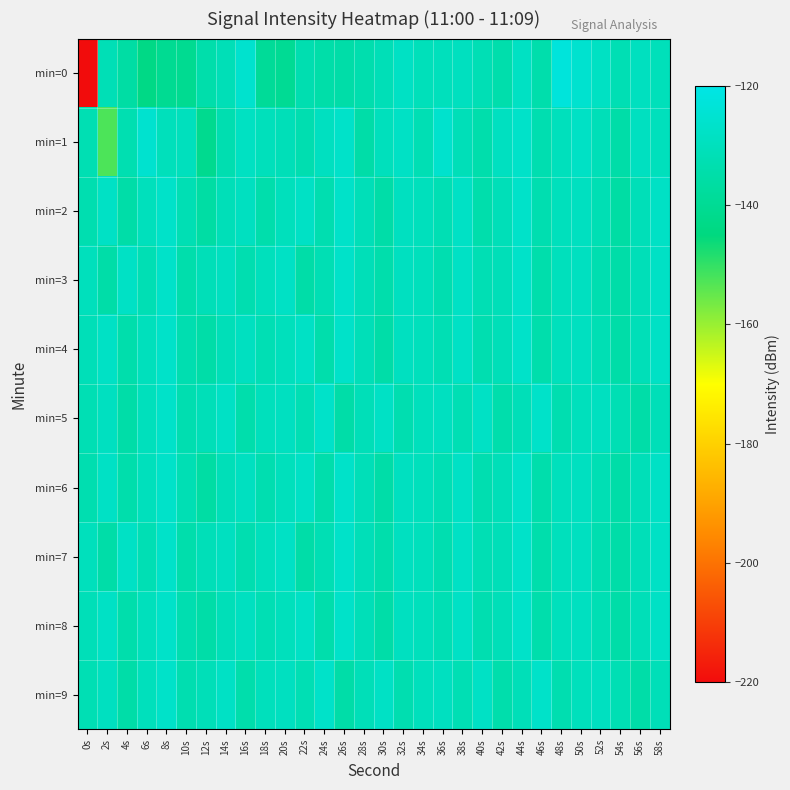

Reading left to right, list all the values displayed in this chart.

min=0: 0s=-220.4	2s=-131.6	4s=-135.8	6s=-143.2	8s=-140.3	10s=-140.6	12s=-134.3	14s=-131.4	16s=-125.7	18s=-138.9	20s=-140.0	22s=-133.3	24s=-134.7	26s=-134.9	28s=-133.7	30s=-131.5	32s=-128.2	34s=-130.7	36s=-130.1	38s=-129.4	40s=-131.8	42s=-134.1	44s=-128.4	46s=-134.0	48s=-122.5	50s=-125.6	52s=-128.3	54s=-132.1	56s=-129.3	58s=-130.6
min=1: 0s=-132.2	2s=-152.5	4s=-132.9	6s=-125.4	8s=-130.5	10s=-129.9	12s=-141.2	14s=-133.2	16s=-128.7	18s=-130.5	20s=-131.0	22s=-133.0	24s=-129.0	26s=-127.0	28s=-135.0	30s=-130.0	32s=-128.0	34s=-132.0	36s=-126.0	38s=-131.0	40s=-134.0	42s=-129.0	44s=-127.0	46s=-133.0	48s=-130.0	50s=-128.0	52s=-131.0	54s=-135.0	56s=-129.0	58s=-130.0
min=2: 0s=-133.0	2s=-128.0	4s=-135.0	6s=-130.0	8s=-127.0	10s=-132.0	12s=-136.0	14s=-131.0	16s=-129.0	18s=-134.0	20s=-130.0	22s=-128.0	24s=-133.0	26s=-127.0	28s=-131.0	30s=-135.0	32s=-129.0	34s=-130.0	36s=-132.0	38s=-128.0	40s=-134.0	42s=-131.0	44s=-127.0	46s=-133.0	48s=-130.0	50s=-129.0	52s=-132.0	54s=-136.0	56s=-131.0	58s=-128.0
min=3: 0s=-130.0	2s=-135.0	4s=-128.0	6s=-132.0	8s=-127.0	10s=-134.0	12s=-131.0	14s=-129.0	16s=-133.0	18s=-130.0	20s=-128.0	22s=-135.0	24s=-132.0	26s=-127.0	28s=-131.0	30s=-134.0	32s=-129.0	34s=-130.0	36s=-133.0	38s=-128.0	40s=-132.0	42s=-131.0	44s=-127.0	46s=-134.0	48s=-130.0	50s=-129.0	52s=-133.0	54s=-135.0	56s=-131.0	58s=-128.0
min=4: 0s=-131.0	2s=-128.0	4s=-134.0	6s=-130.0	8s=-127.0	10s=-133.0	12s=-135.0	14s=-131.0	16s=-129.0	18s=-132.0	20s=-130.0	22s=-128.0	24s=-134.0	26s=-127.0	28s=-131.0	30s=-135.0	32s=-129.0	34s=-130.0	36s=-132.0	38s=-128.0	40s=-133.0	42s=-131.0	44s=-127.0	46s=-134.0	48s=-130.0	50s=-129.0	52s=-132.0	54s=-135.0	56s=-131.0	58s=-128.0
min=5: 0s=-132.0	2s=-129.0	4s=-135.0	6s=-130.0	8s=-127.0	10s=-133.0	12s=-131.0	14s=-128.0	16s=-134.0	18s=-130.0	20s=-129.0	22s=-132.0	24s=-127.0	26s=-135.0	28s=-131.0	30s=-128.0	32s=-133.0	34s=-130.0	36s=-129.0	38s=-132.0	40s=-128.0	42s=-134.0	44s=-131.0	46s=-127.0	48s=-133.0	50s=-130.0	52s=-129.0	54s=-132.0	56s=-135.0	58s=-131.0
min=6: 0s=-133.0	2s=-128.0	4s=-134.0	6s=-130.0	8s=-127.0	10s=-132.0	12s=-136.0	14s=-131.0	16s=-129.0	18s=-133.0	20s=-130.0	22s=-128.0	24s=-134.0	26s=-127.0	28s=-131.0	30s=-135.0	32s=-129.0	34s=-130.0	36s=-132.0	38s=-128.0	40s=-133.0	42s=-131.0	44s=-127.0	46s=-134.0	48s=-130.0	50s=-129.0	52s=-132.0	54s=-135.0	56s=-131.0	58s=-128.0
min=7: 0s=-130.0	2s=-135.0	4s=-128.0	6s=-132.0	8s=-127.0	10s=-134.0	12s=-131.0	14s=-129.0	16s=-133.0	18s=-130.0	20s=-128.0	22s=-135.0	24s=-132.0	26s=-127.0	28s=-131.0	30s=-134.0	32s=-129.0	34s=-130.0	36s=-133.0	38s=-128.0	40s=-132.0	42s=-131.0	44s=-127.0	46s=-134.0	48s=-130.0	50s=-129.0	52s=-133.0	54s=-135.0	56s=-131.0	58s=-128.0
min=8: 0s=-131.0	2s=-128.0	4s=-134.0	6s=-130.0	8s=-127.0	10s=-133.0	12s=-135.0	14s=-131.0	16s=-129.0	18s=-132.0	20s=-130.0	22s=-128.0	24s=-134.0	26s=-127.0	28s=-131.0	30s=-135.0	32s=-129.0	34s=-130.0	36s=-132.0	38s=-128.0	40s=-133.0	42s=-131.0	44s=-127.0	46s=-134.0	48s=-130.0	50s=-129.0	52s=-132.0	54s=-135.0	56s=-131.0	58s=-128.0
min=9: 0s=-132.0	2s=-129.0	4s=-135.0	6s=-130.0	8s=-127.0	10s=-133.0	12s=-131.0	14s=-128.0	16s=-134.0	18s=-130.0	20s=-129.0	22s=-132.0	24s=-127.0	26s=-135.0	28s=-131.0	30s=-128.0	32s=-133.0	34s=-130.0	36s=-129.0	38s=-132.0	40s=-128.0	42s=-134.0	44s=-131.0	46s=-127.0	48s=-133.0	50s=-130.0	52s=-129.0	54s=-132.0	56s=-135.0	58s=-131.0